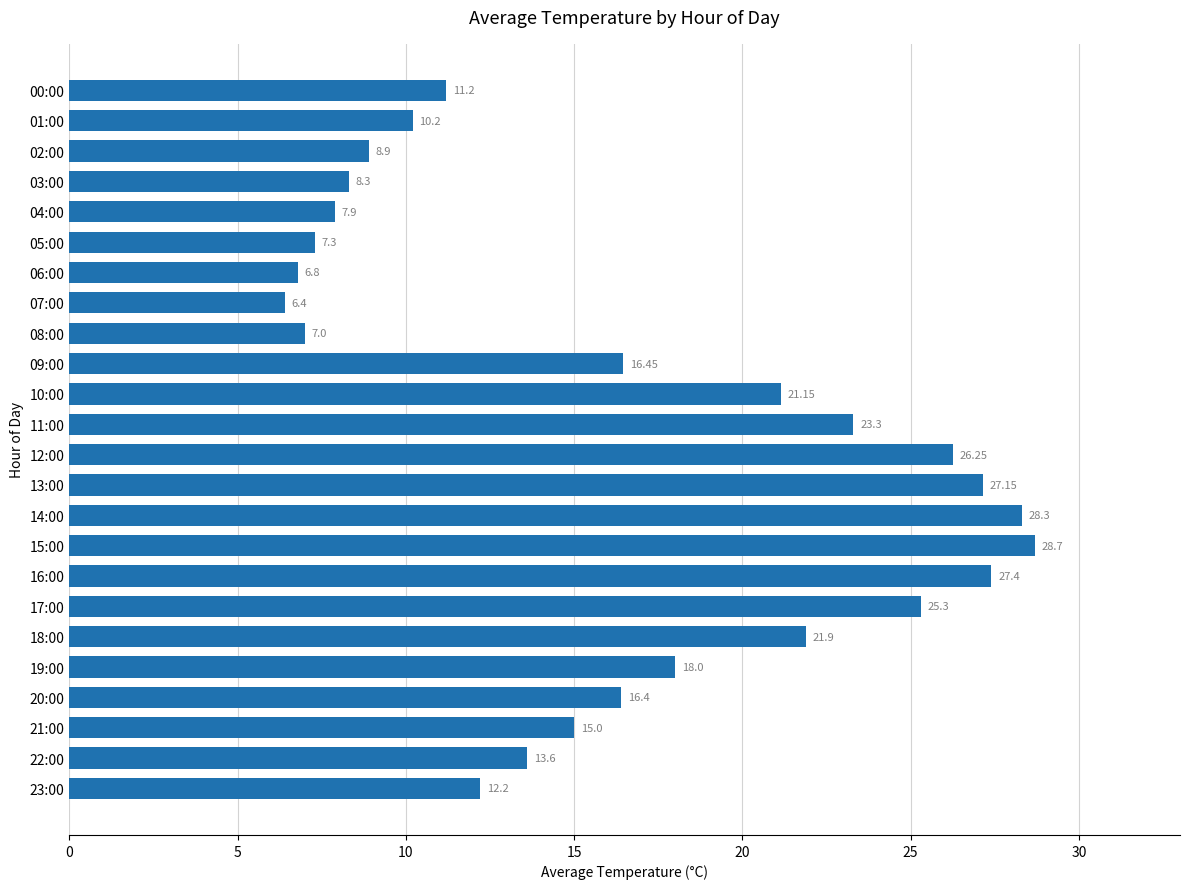

What is the difference between the values at 14:00 and 05:00?

21.0